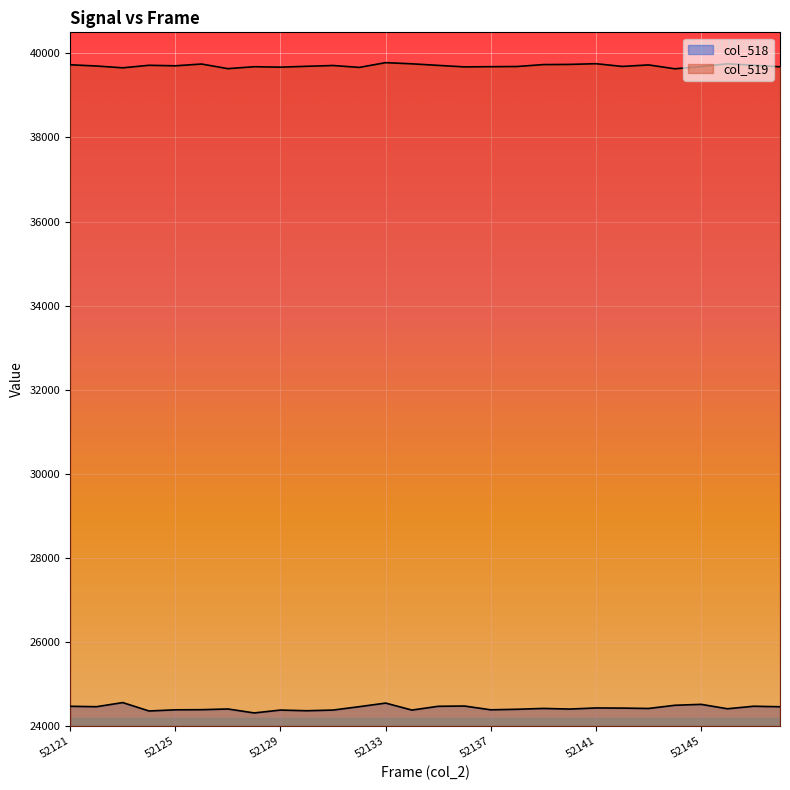

How many values in the col_519 series are below 39704?

14